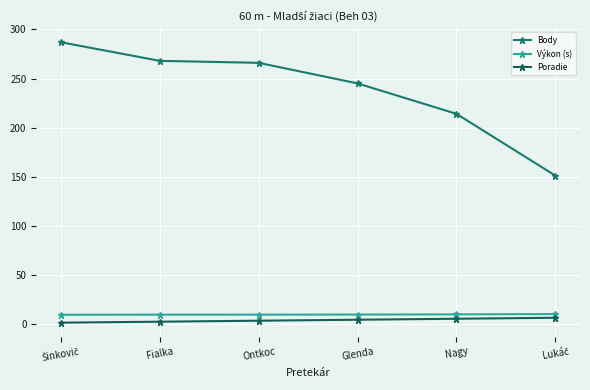

Which category has the lowest value in the Body series?

Lukáč